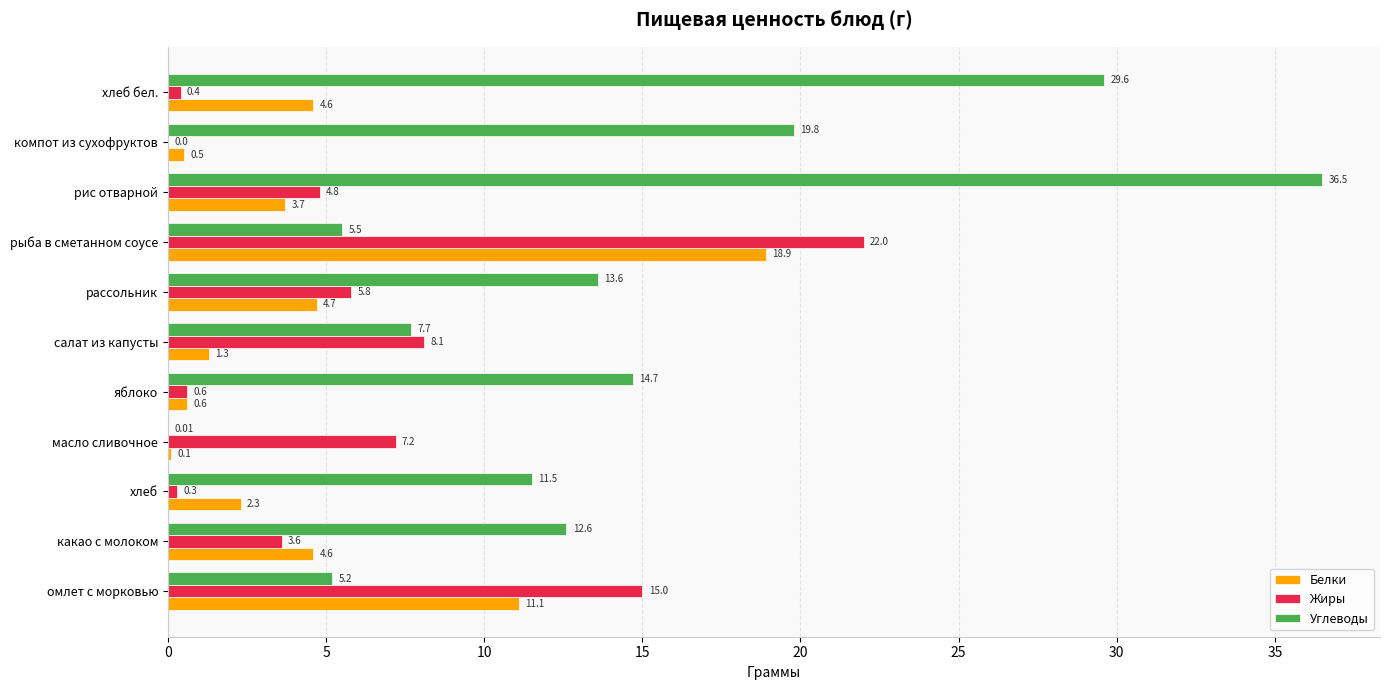

Which series has the largest total across all categories?

Углеводы